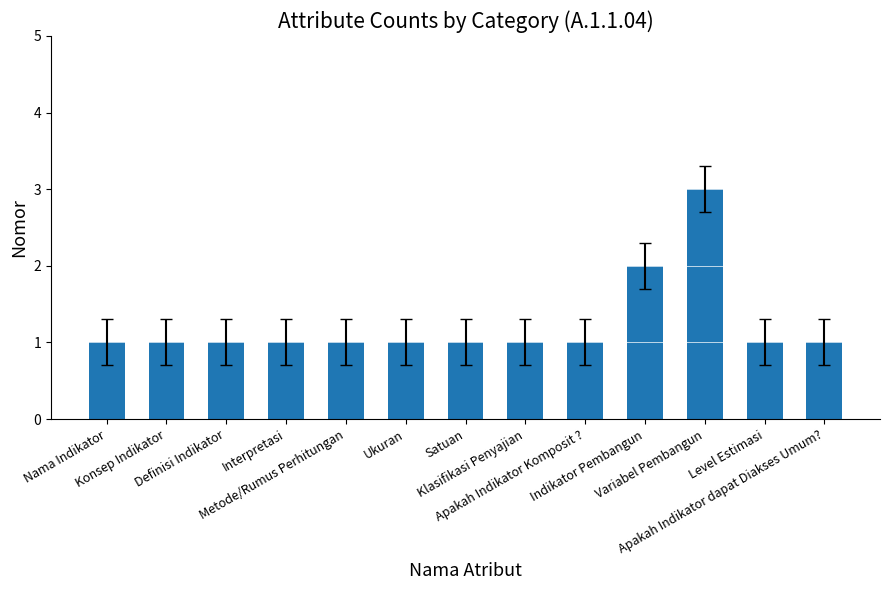

The value at Ukuran is 1. True or false?

True